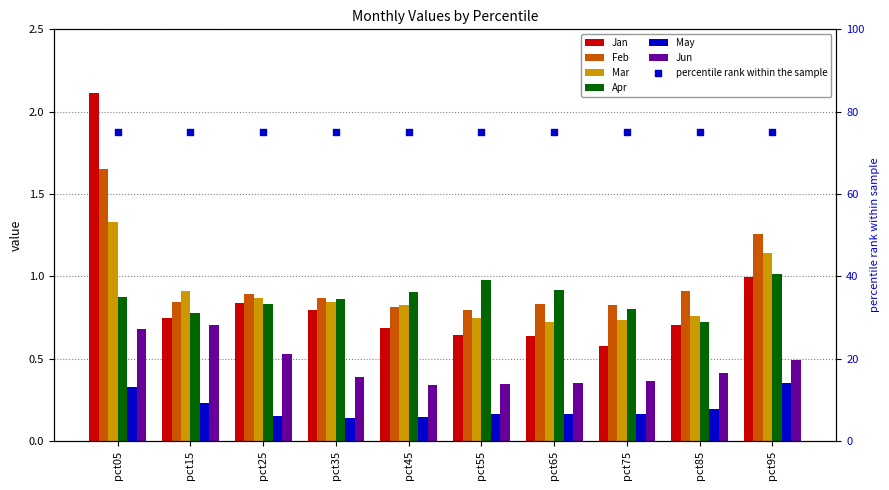

What is the total value across all series at pct85?

3.7